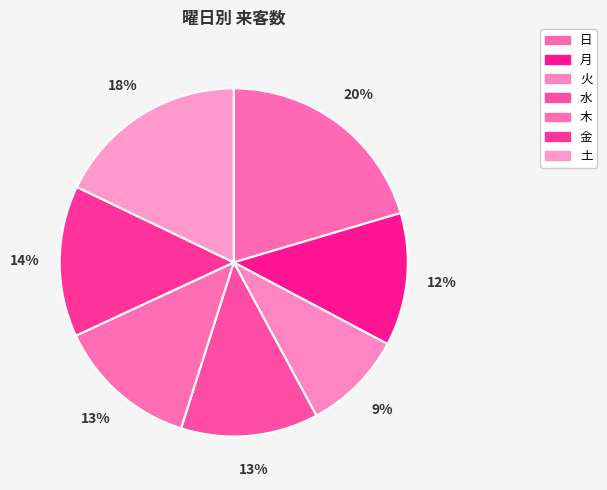

How many slices are in this pie chart?

7